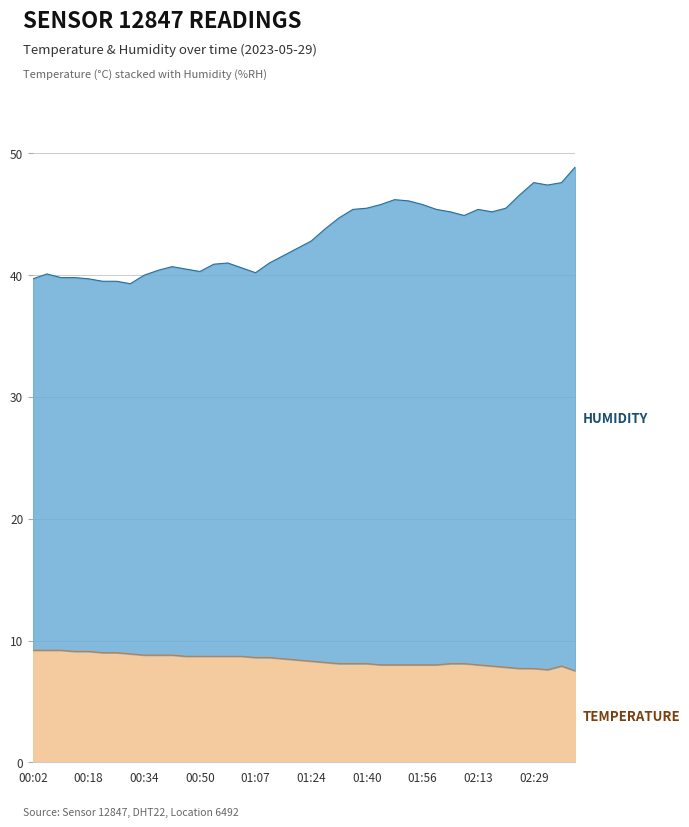

Which series has the largest total across all categories?

humidity